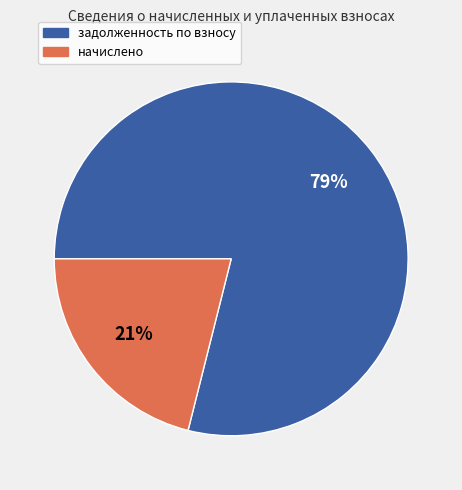

To the nearest percent, what is the difference between the largest and smallest slice percentages?

58%